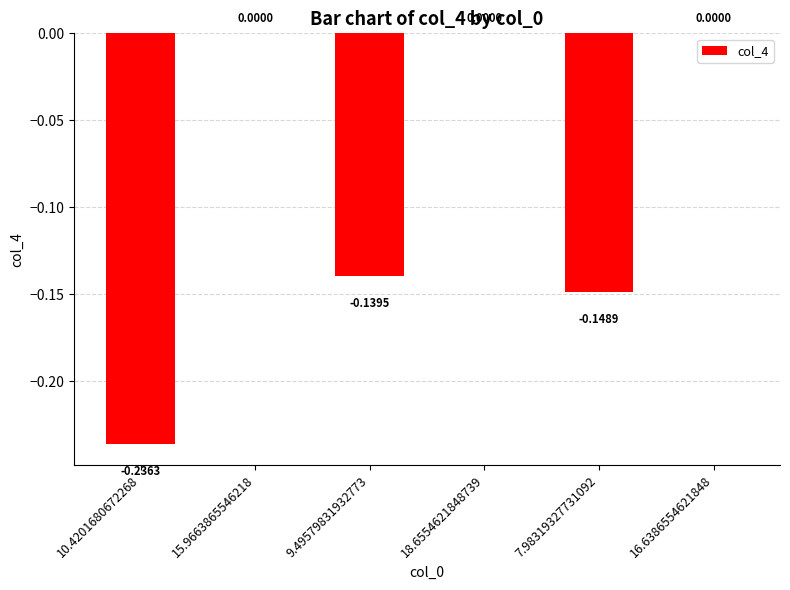

Which has a higher value, 7.98319327731092 or 18.6554621848739?

18.6554621848739